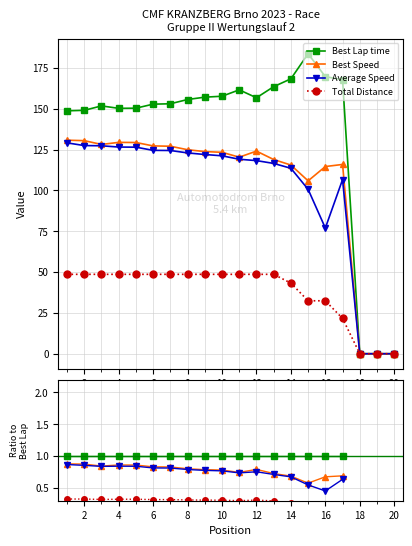

Is the value of Total Distance at 12 greater than the value of Average Speed at 14?

No